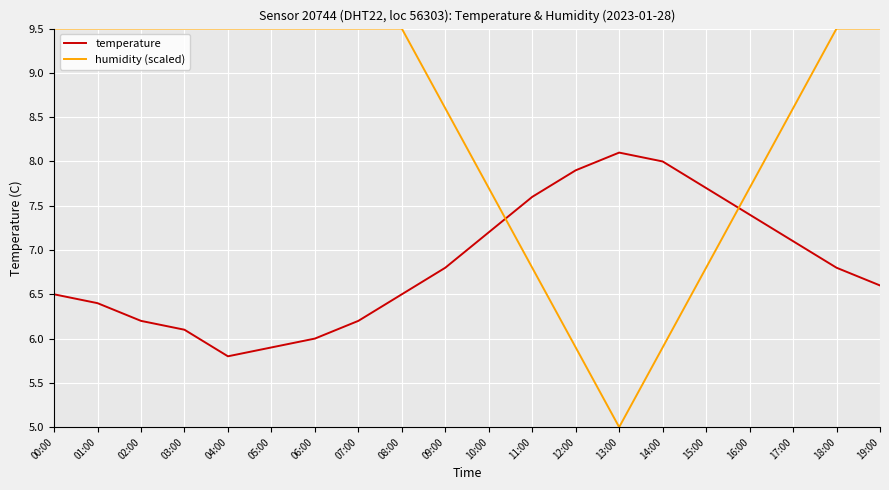

What position from the right is 01:00?

19